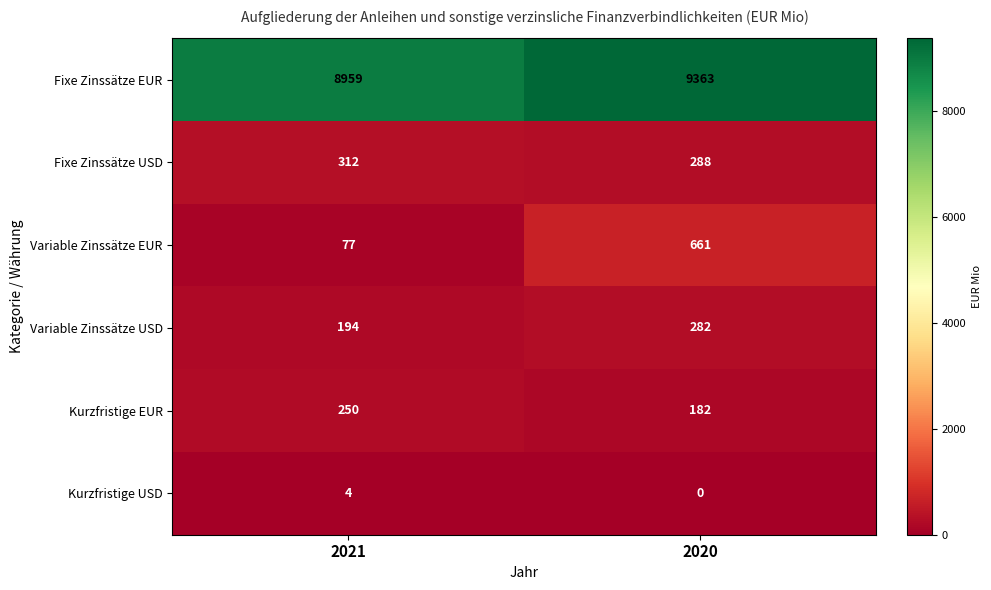

Which series has the largest range (max minus min)?

Variable Zinssätze EUR